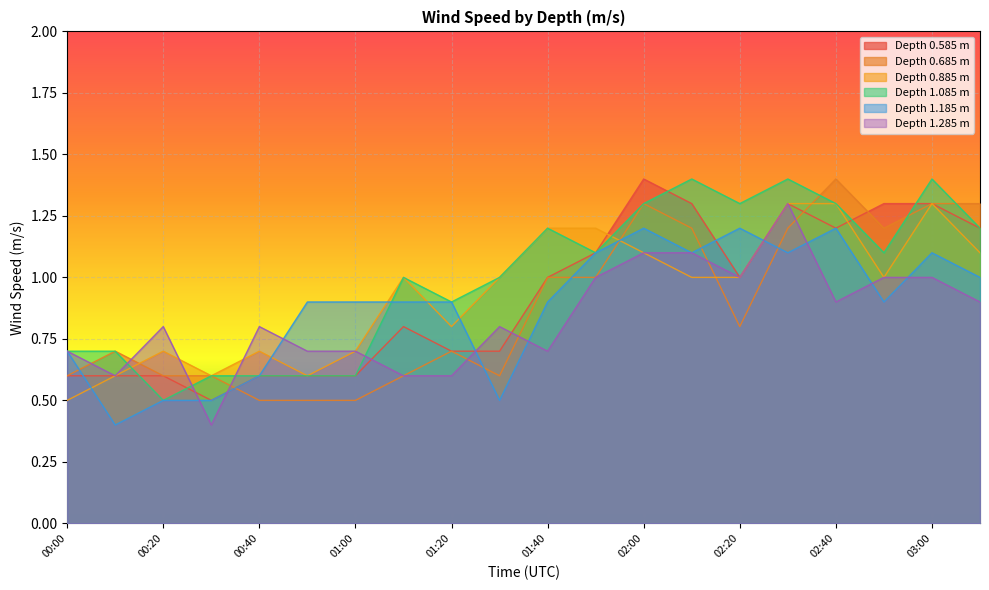

Which series changed the most between 02:40 and 03:10?

0.885